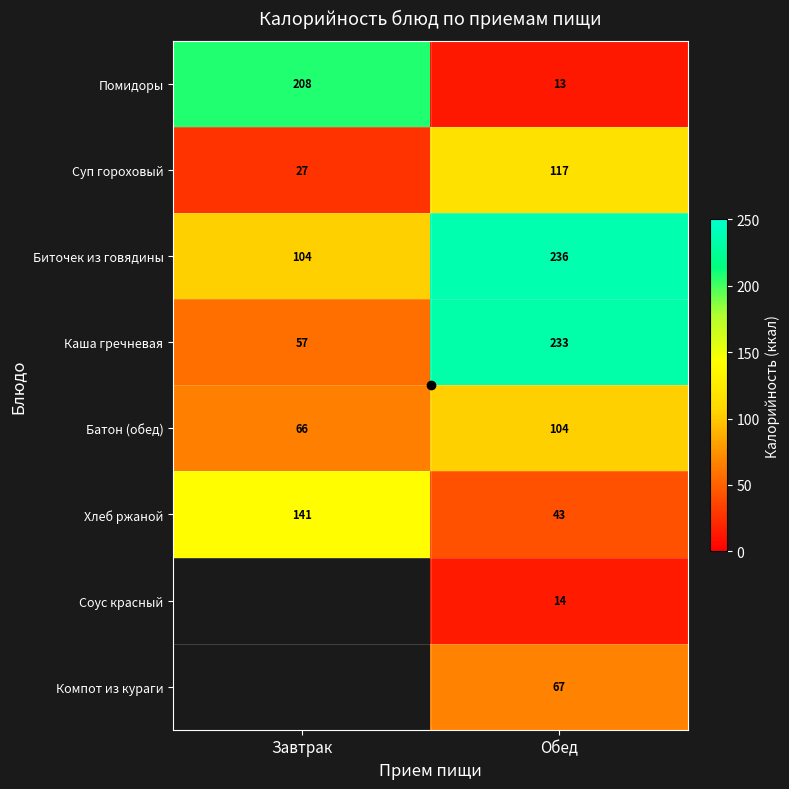

What is the lowest value of the Помидоры series?

13